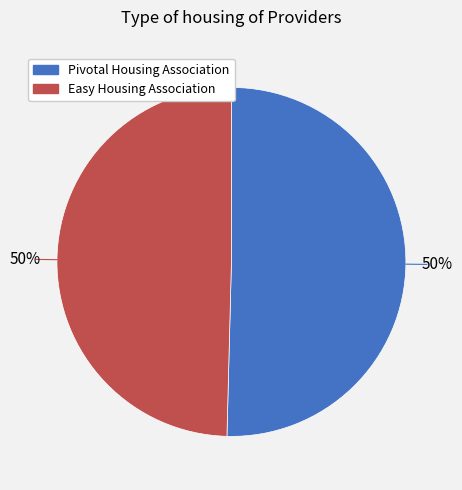

To the nearest percent, what portion does Pivotal Housing Association represent?

50%